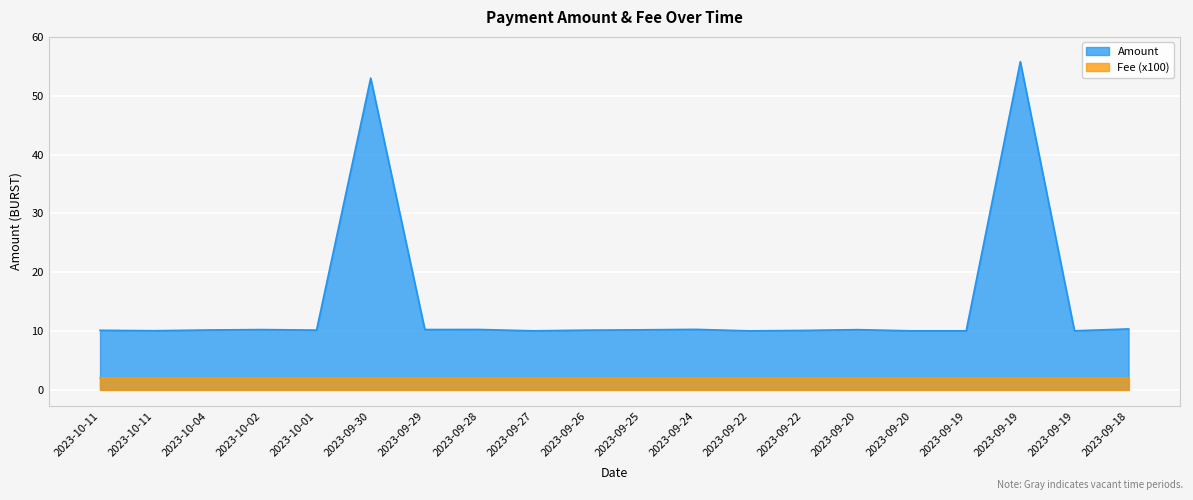

True or false: the data has more than 1 interior local peaks.

True